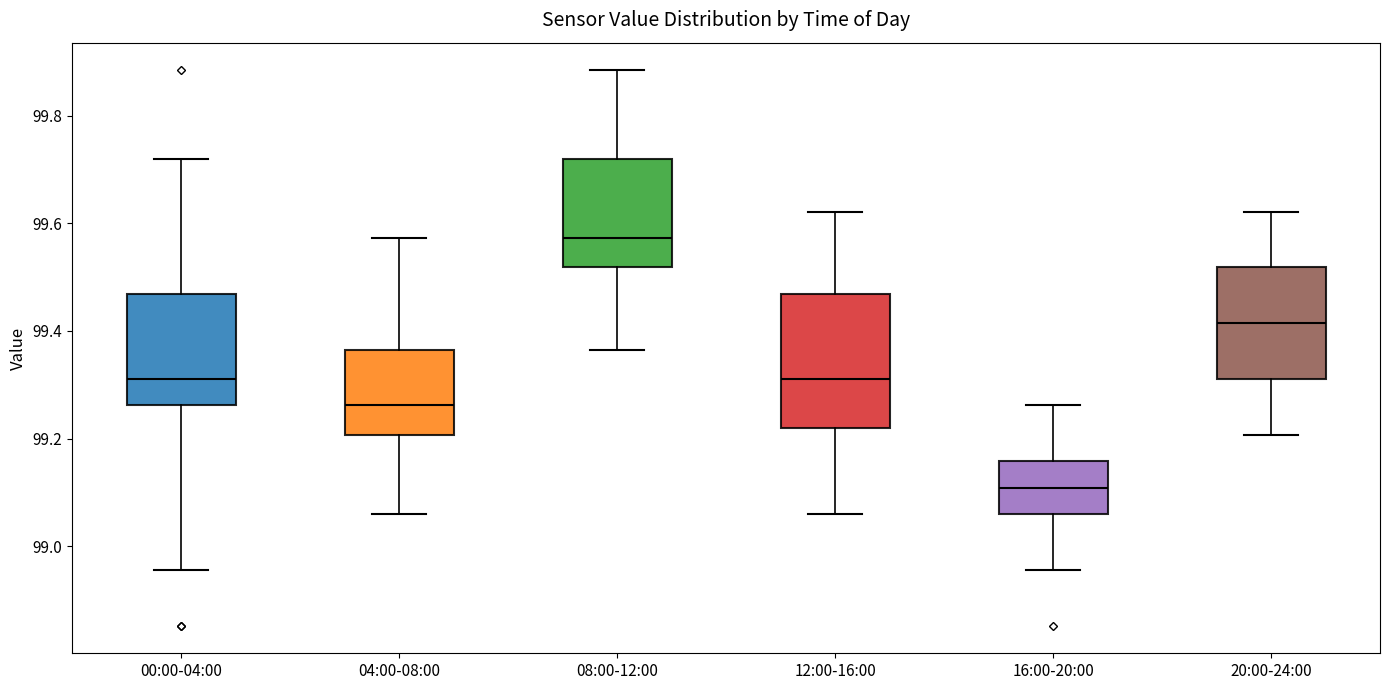

Reading left to right, transcribe this box plot: for each box, give where its median line is, the range the box spans, and where its two whiskers end, as read against the y-axis. The values are not printed on the chart, so give them approximately, as read against the axis.

00:00-04:00: median 99.32, box 99.26 to 99.46, whiskers 98.96 to 99.72
04:00-08:00: median 99.26, box 99.20 to 99.36, whiskers 99.06 to 99.58
08:00-12:00: median 99.58, box 99.52 to 99.72, whiskers 99.36 to 99.88
12:00-16:00: median 99.32, box 99.22 to 99.46, whiskers 99.06 to 99.62
16:00-20:00: median 99.10, box 99.06 to 99.16, whiskers 98.96 to 99.26
20:00-24:00: median 99.42, box 99.32 to 99.52, whiskers 99.20 to 99.62